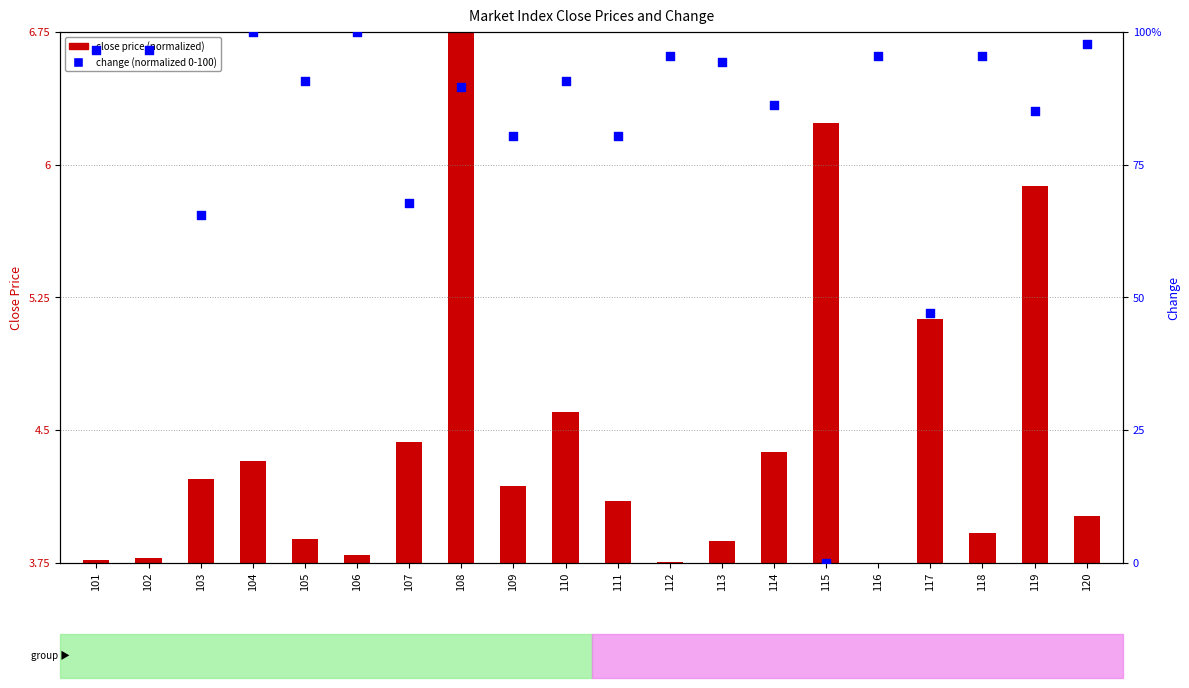

What is the change in value from 104 to 117?

-52.9